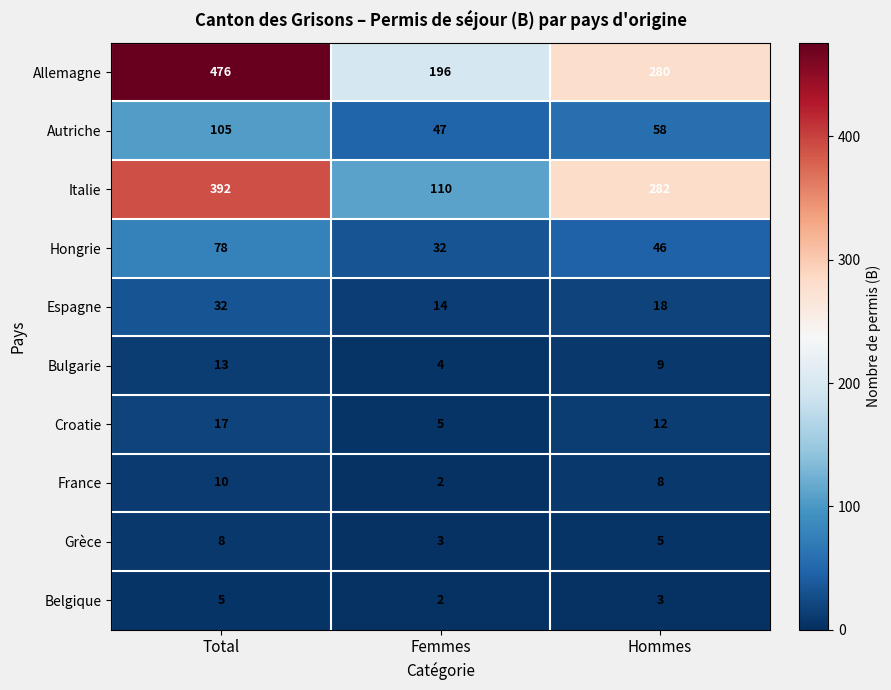

At which label does France first exceed 8?

Total